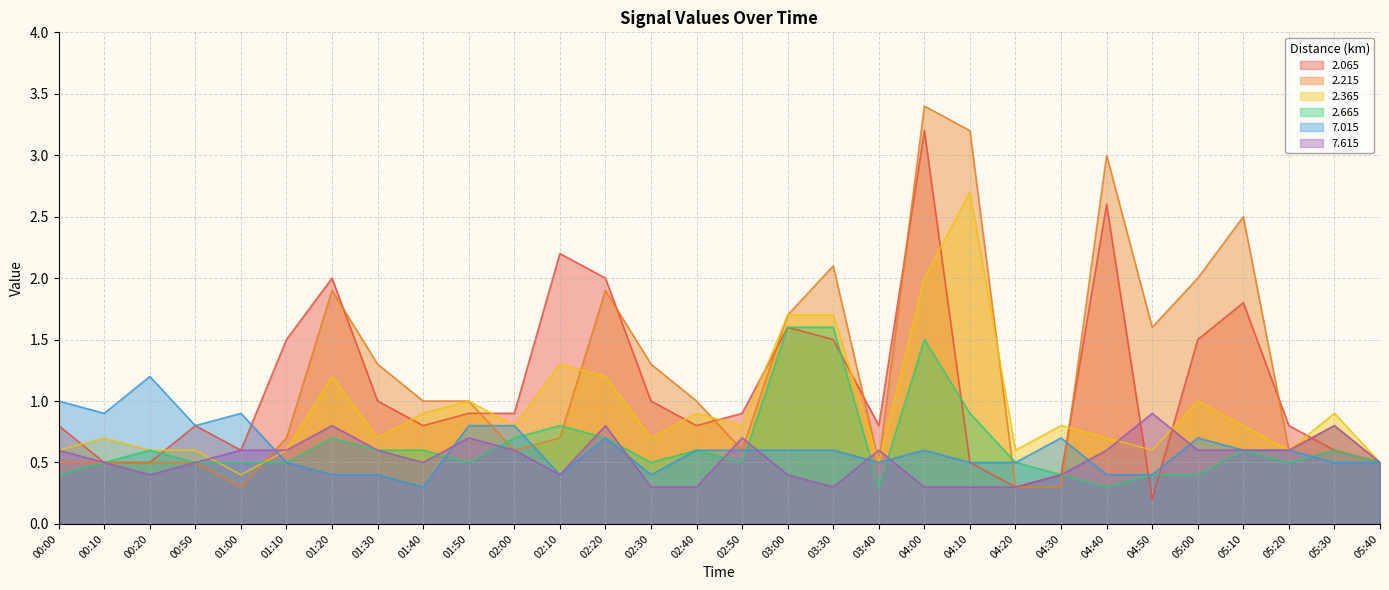

The value of 2.365 at 00:10 is 0.7. True or false?

True